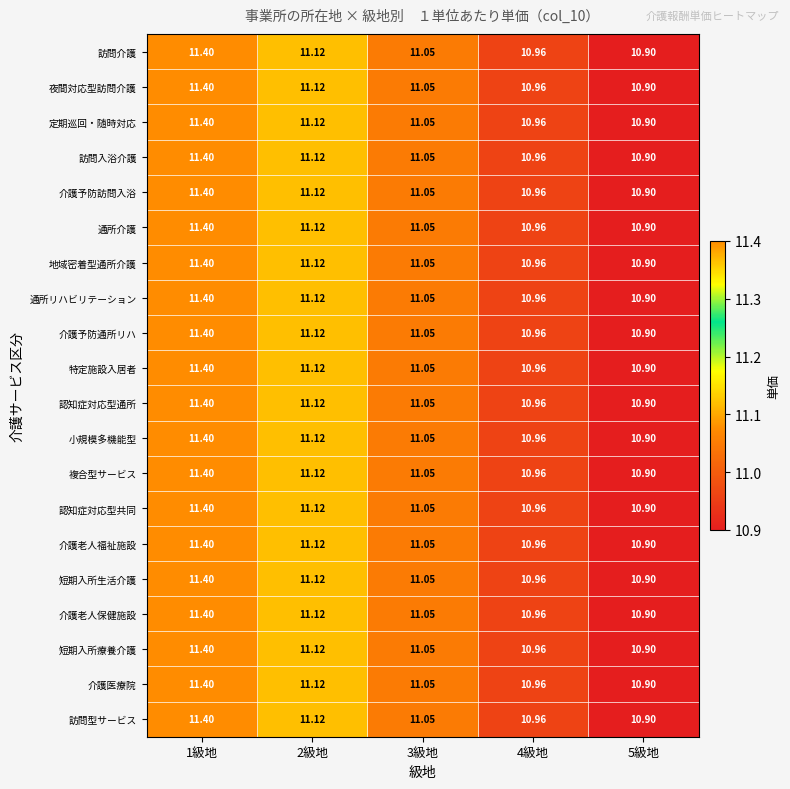

Which category has the highest value across all series?

1級地